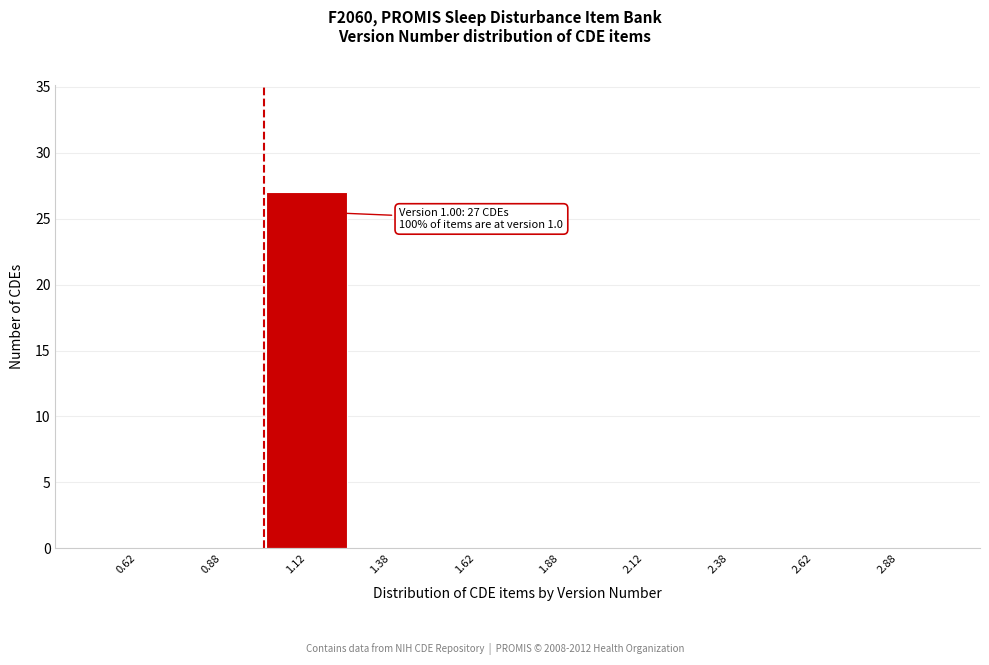

Over which range of the x-axis is the bar tallest?

1.00 to 1.25